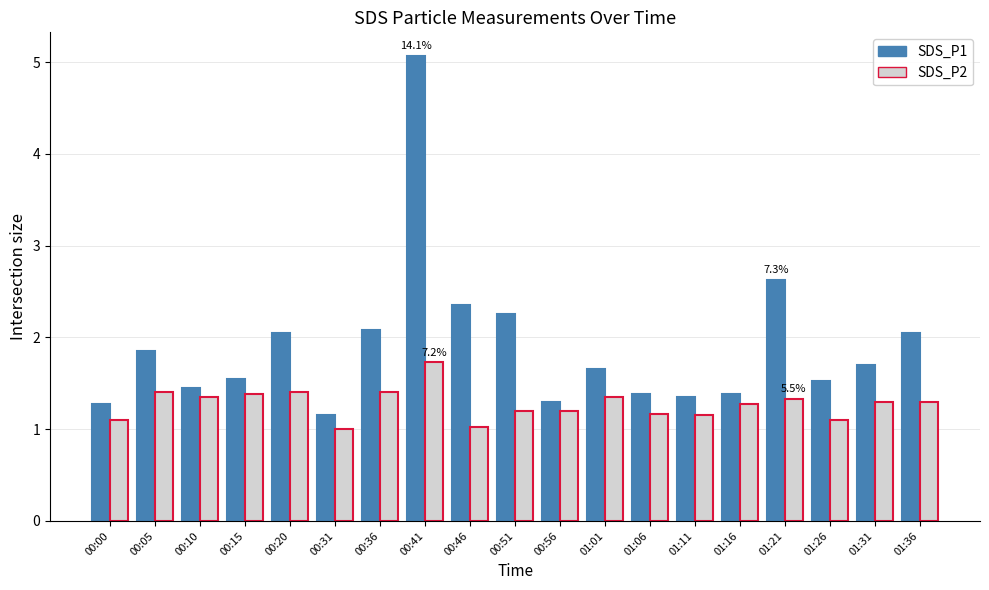

Which series has the widest spread of values?

SDS_P1